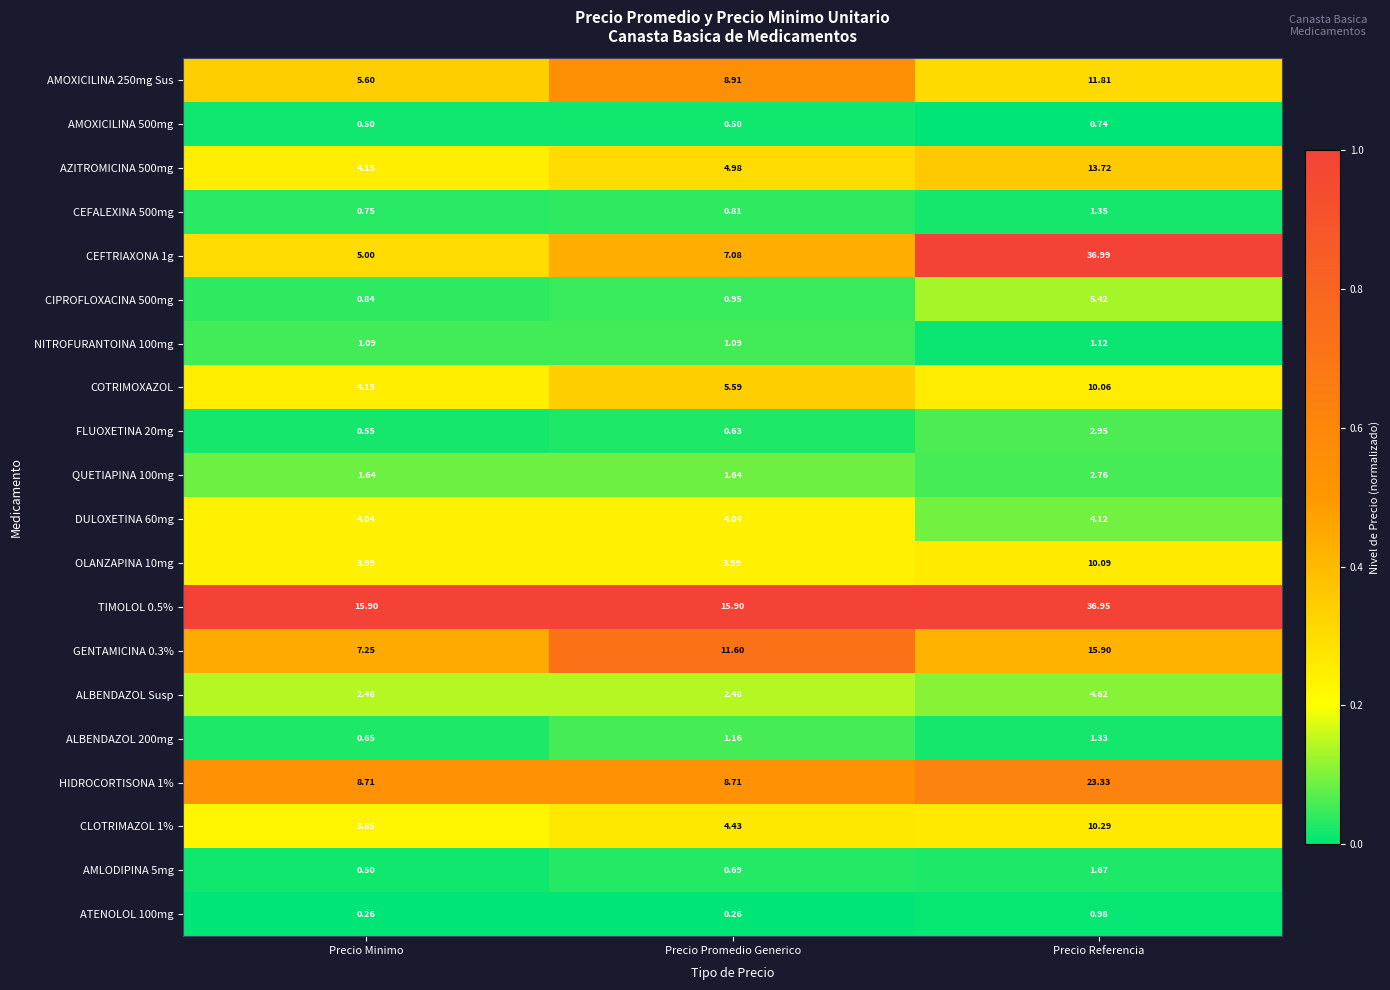

Where does the AMOXICILINA 250mg Sus series first go above 8?

Precio Promedio Generico